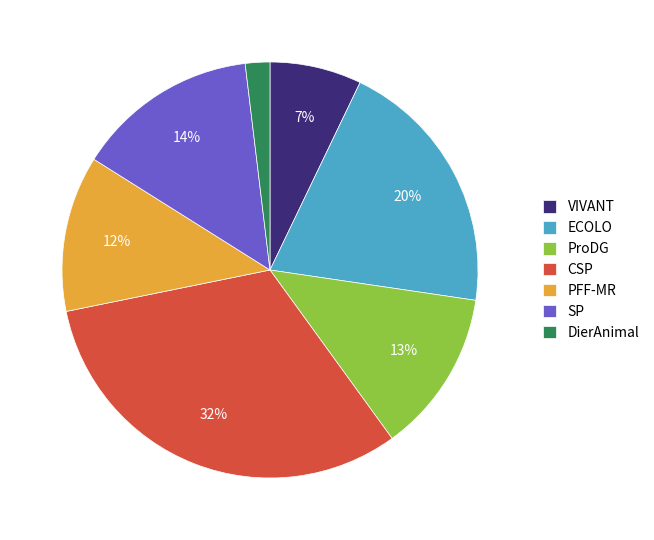

Between ECOLO and CSP, which is larger?

CSP